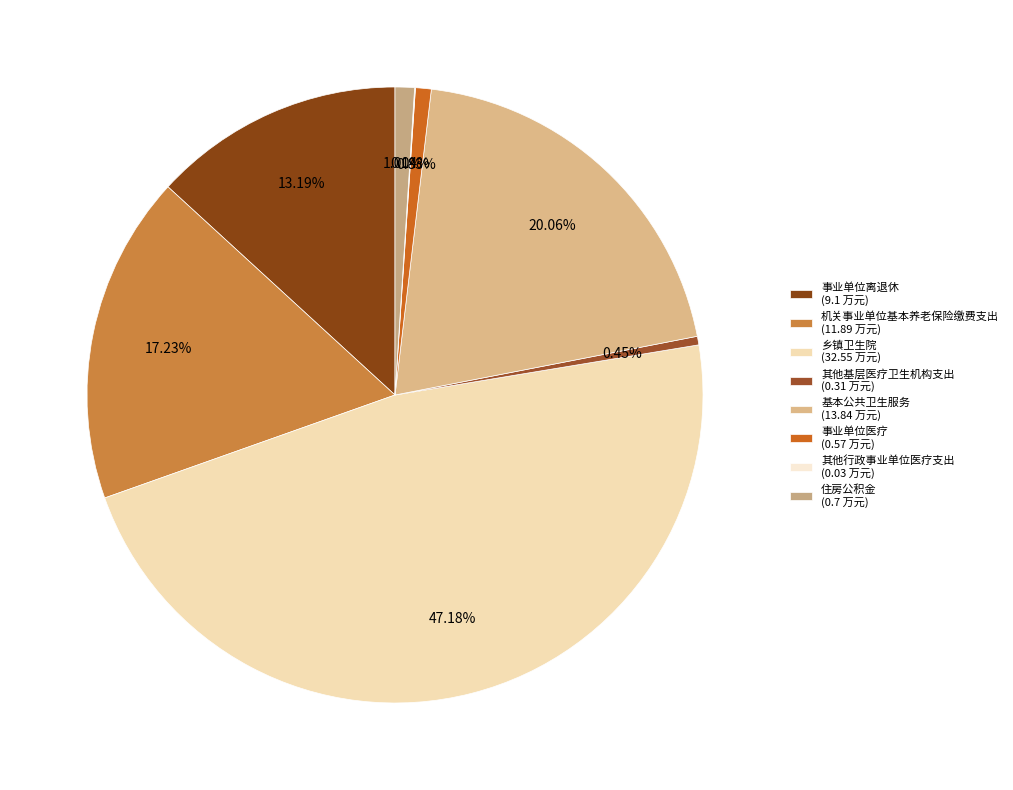

True or false: 乡镇卫生院 accounts for 47% of the total.

True